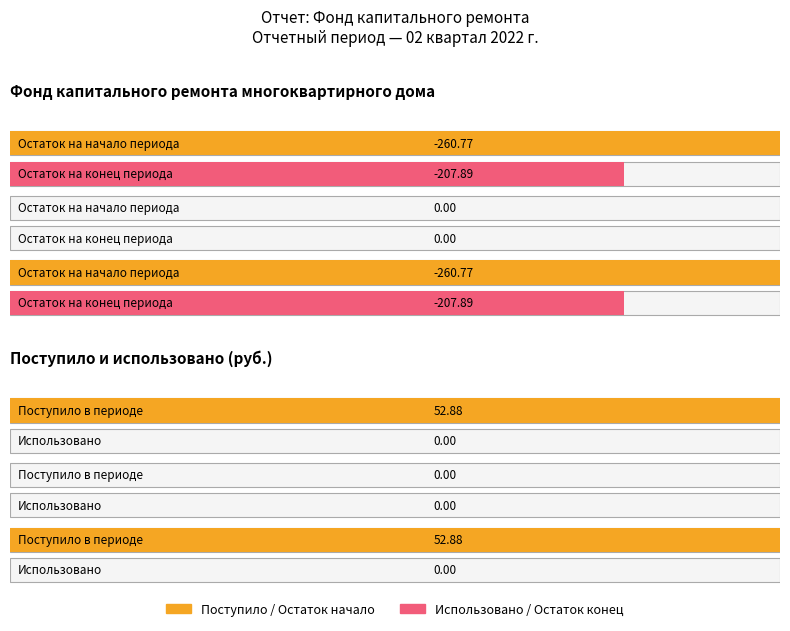

How many values in the Average utilization series exceed 52?

2